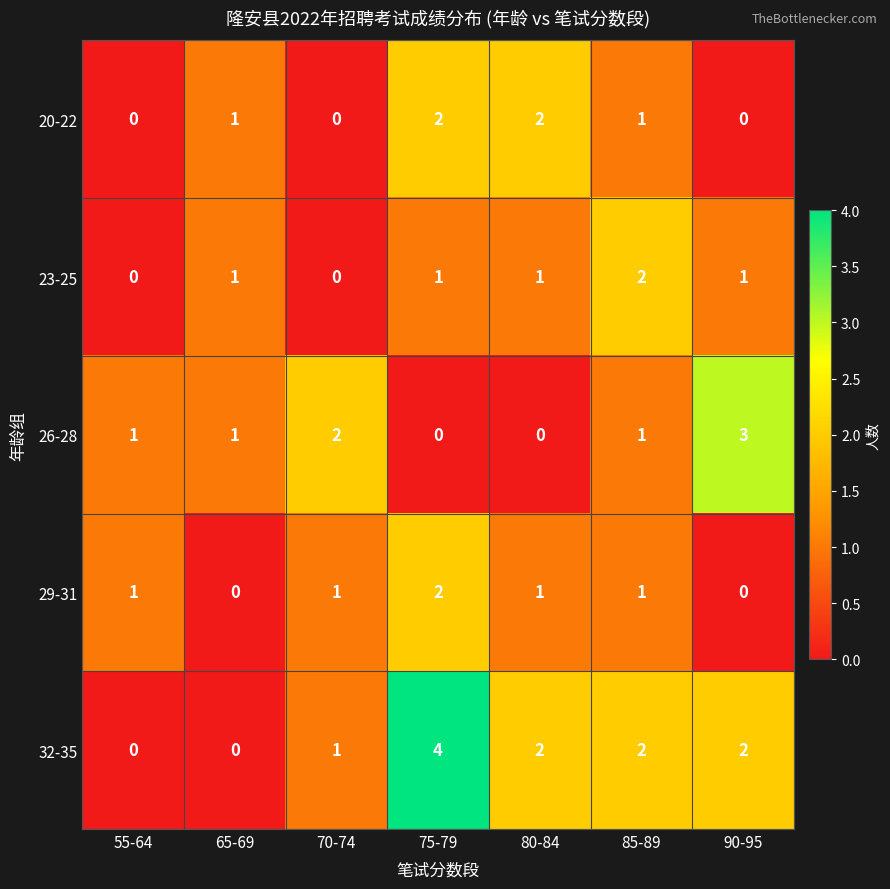

What is the sum of all 23-25 values?

6